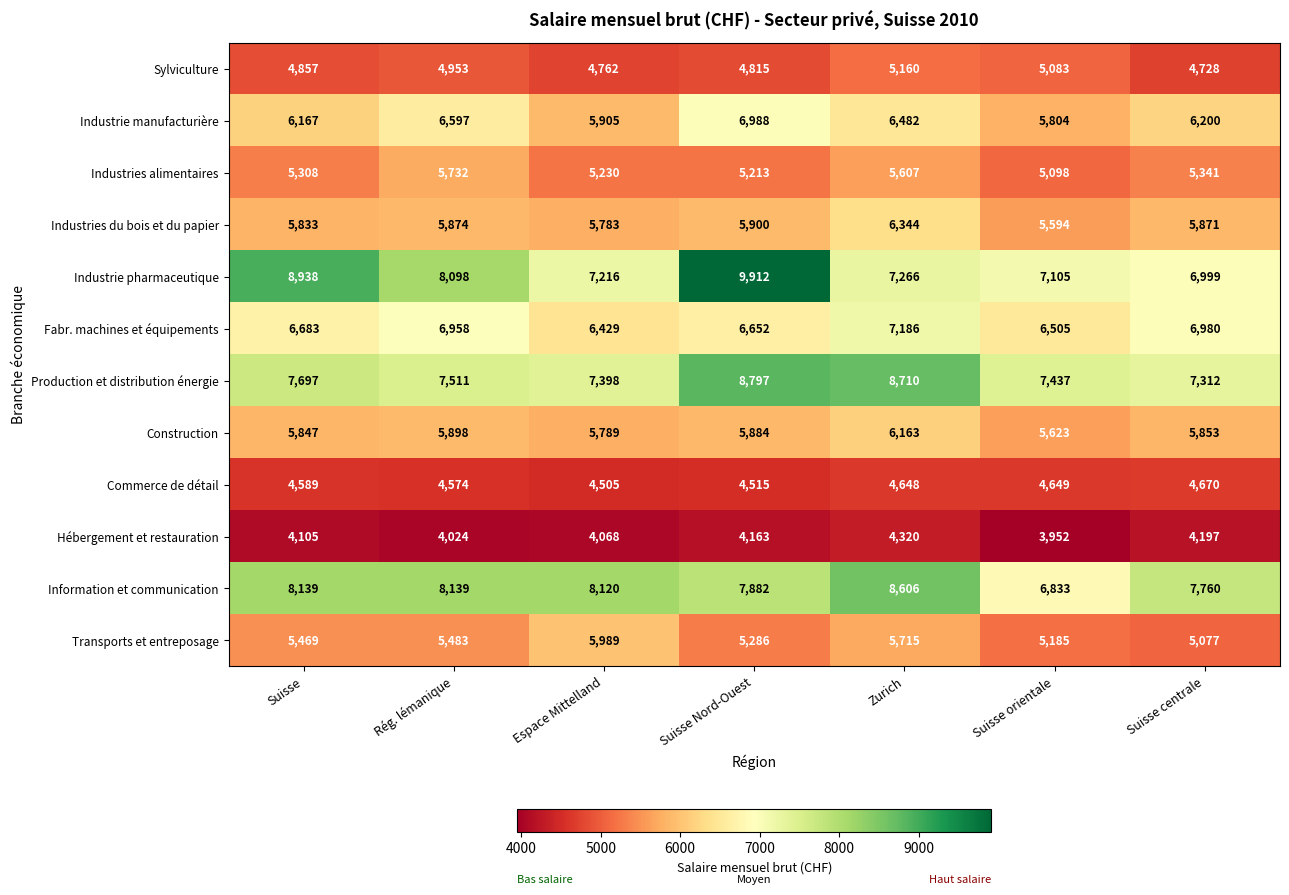

What is the total value across all series at Suisse orientale?

68868